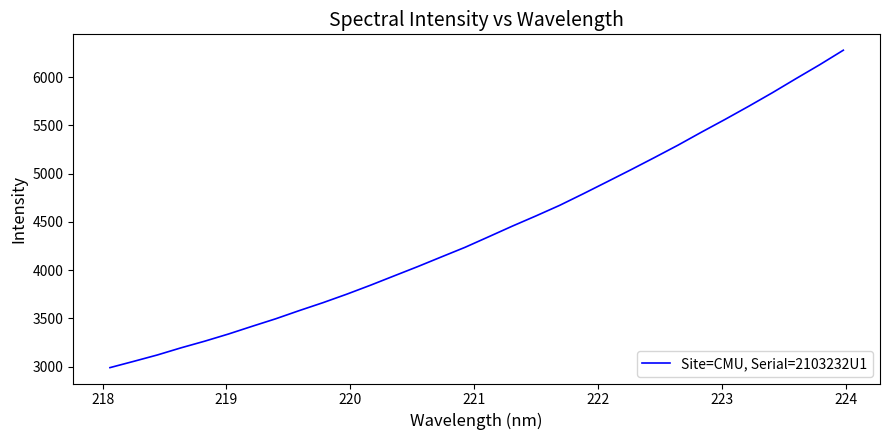

What is the maximum value shown in the chart?

6278.1